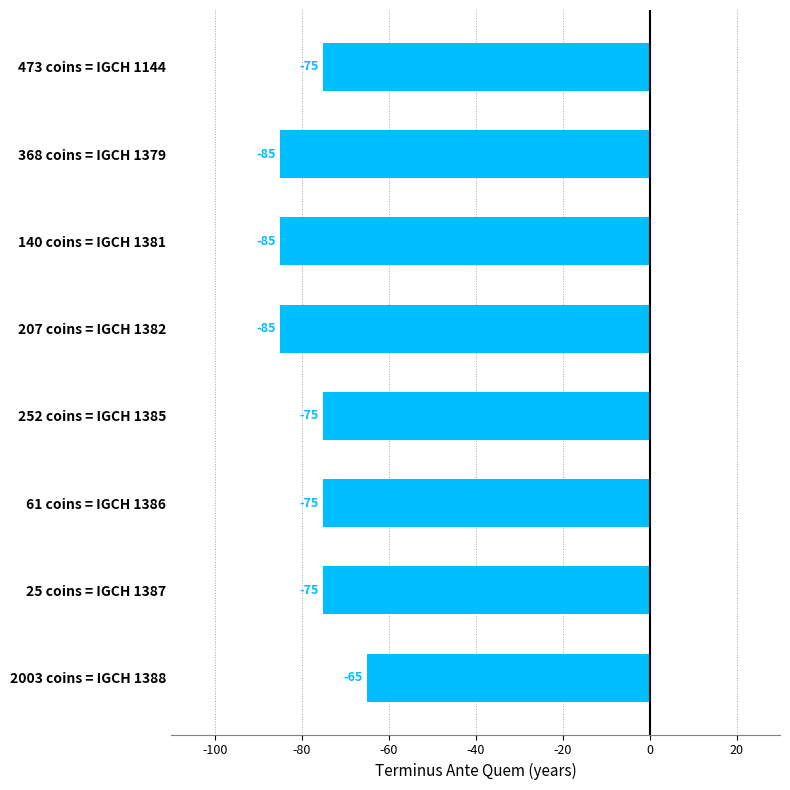

What is the difference between the maximum and minimum values?

20